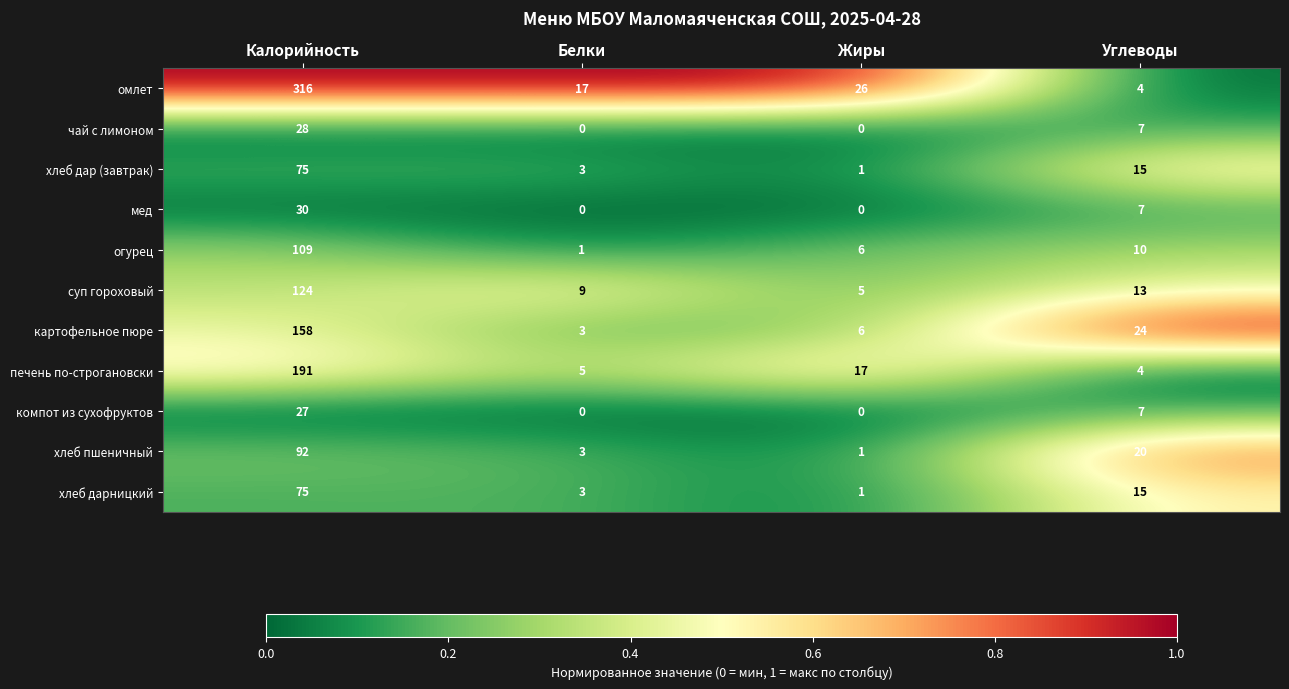

True or false: компот из сухофруктов has a value of 43 at Калорийность.

False